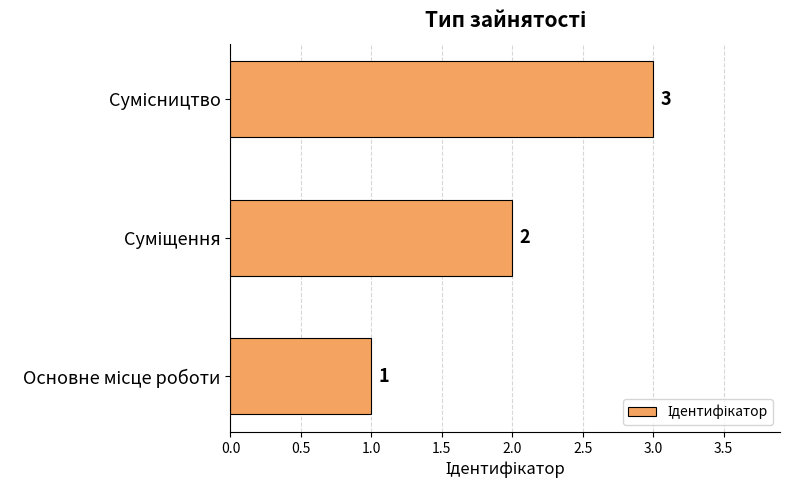

Count the values in the range 1 to 3.

3